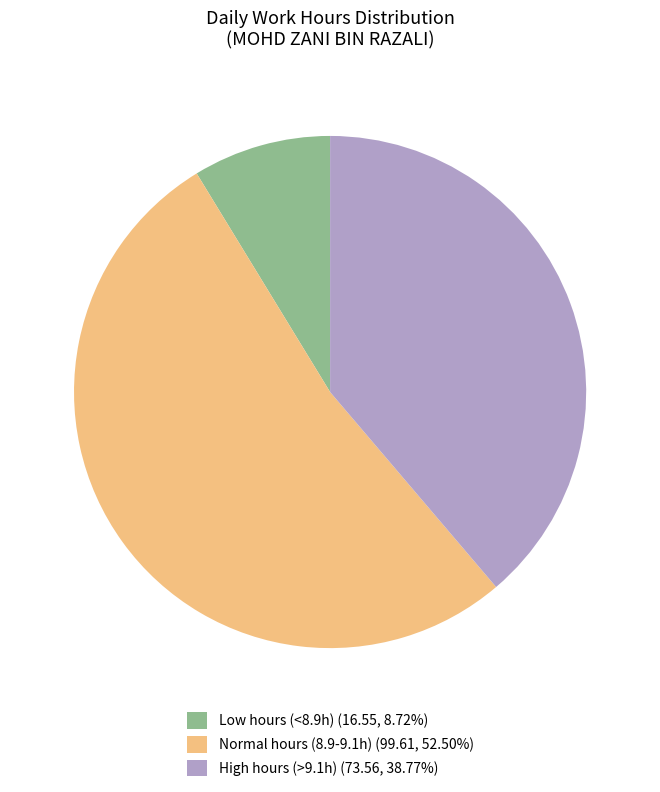

What is the ratio of the value at High hours (>9.1h) (73.56, 38.77%) to the value at Normal hours (8.9-9.1h) (99.61, 52.50%)?

0.7